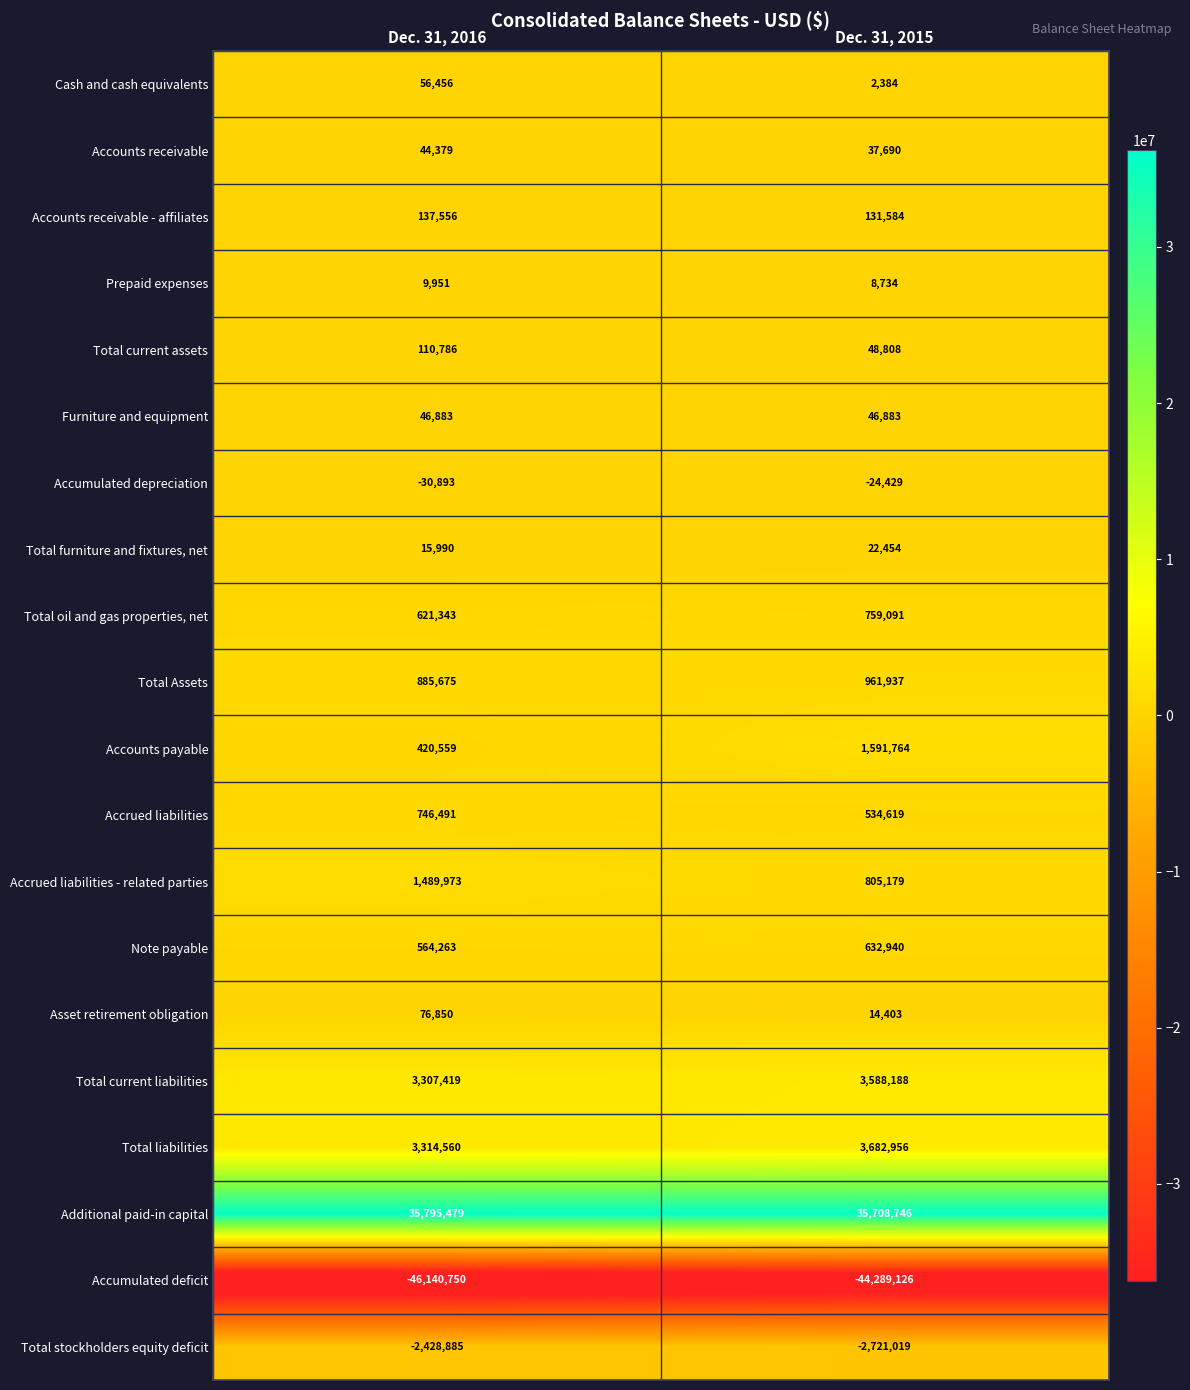

Which category has the highest value across all series?

Dec. 31, 2016